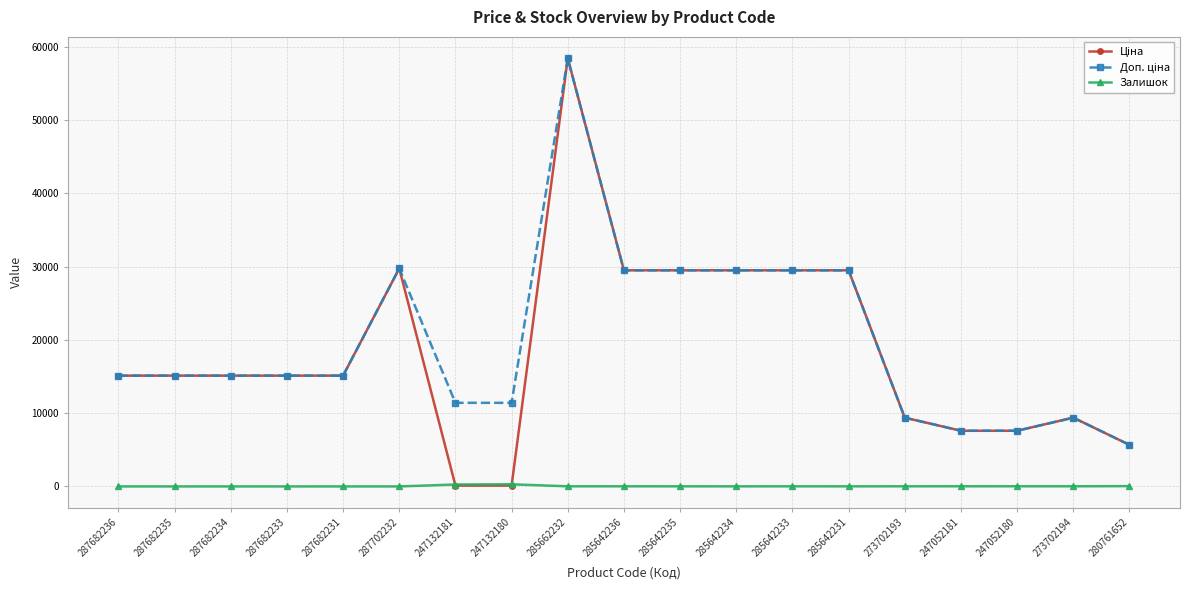

At how many categories does at least one series exceed 27824?

7